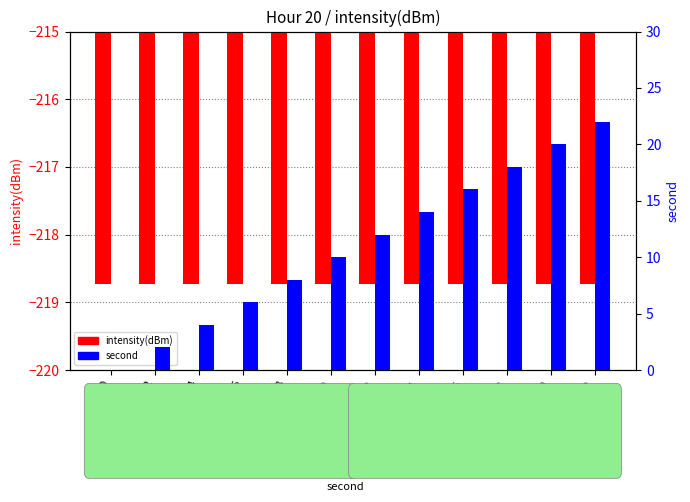

Which series has the widest spread of values?

second